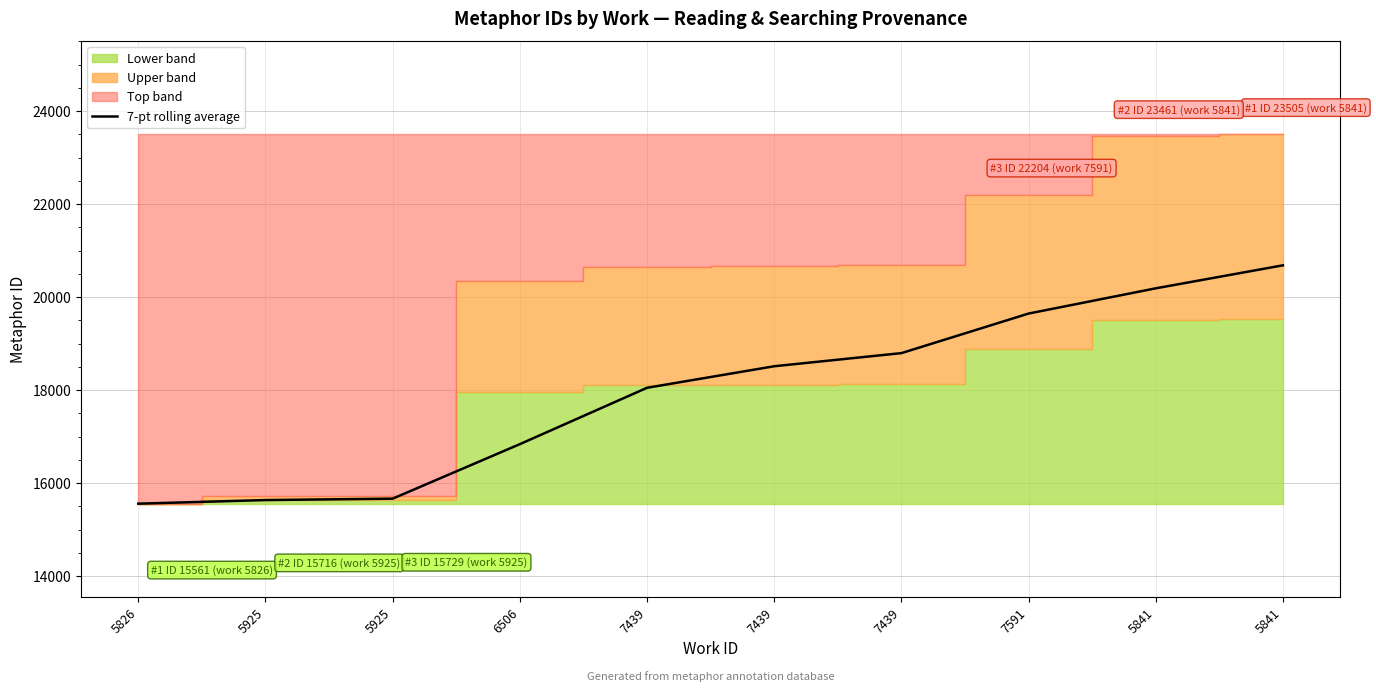

Reading left to right, what are all the values shown in this chart?

5826=15561.0	5925=15638.5	5925=15668.7	6506=16840.5	7439=18052.4	7439=18515.8	7439=18797.7	7591=19648.8	5841=20191.4	5841=20685.8